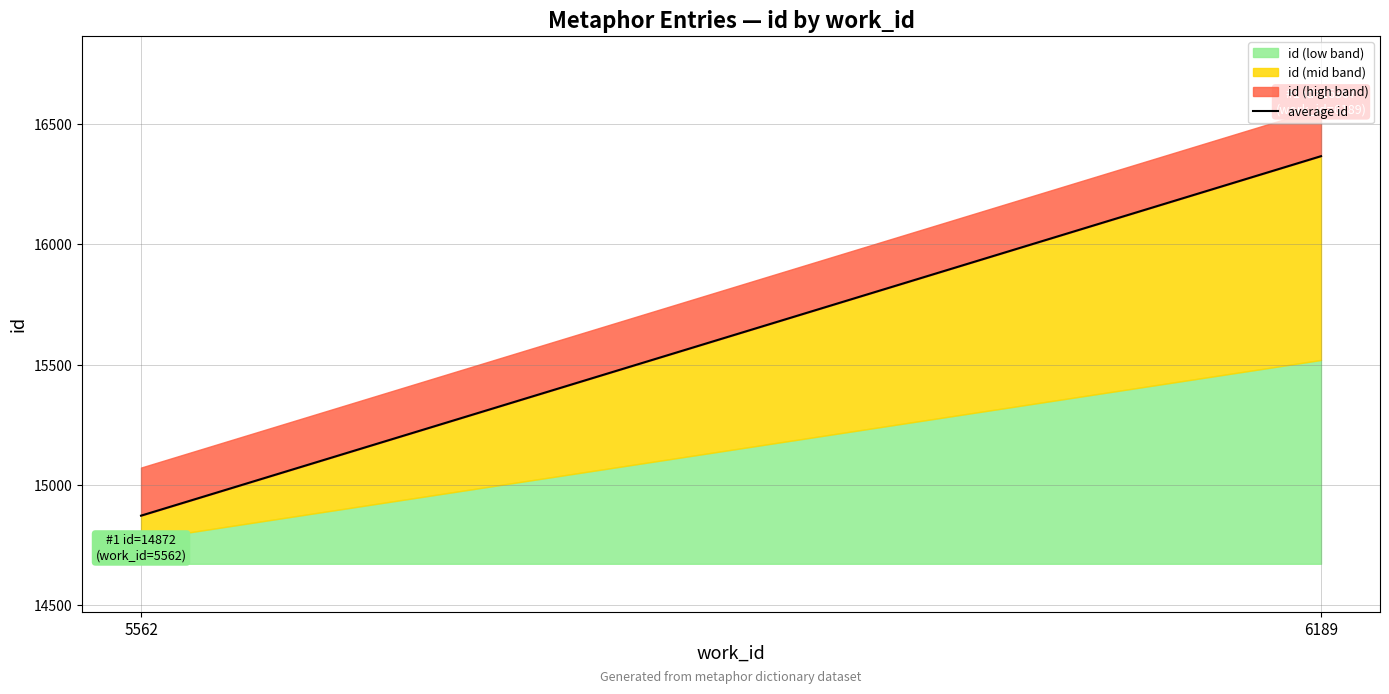

Rank the categories by value from lowest to highest.

5562, 6189